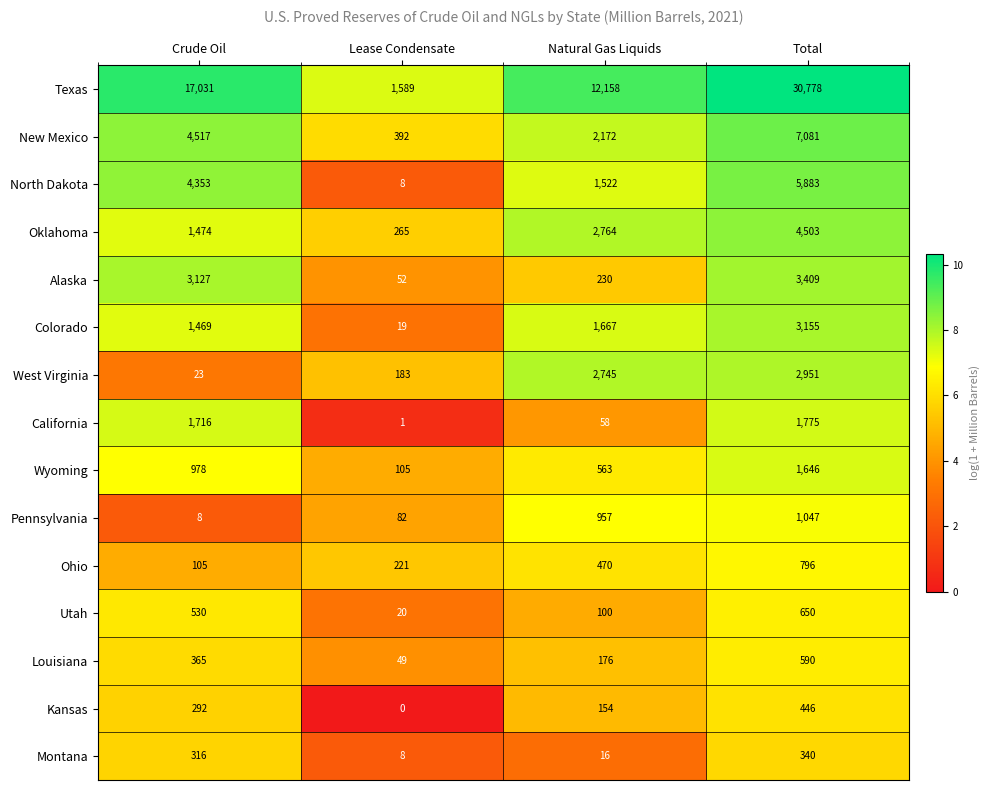

List the labels in order of Montana value, smallest first.

Lease Condensate, Natural Gas Liquids, Crude Oil, Total